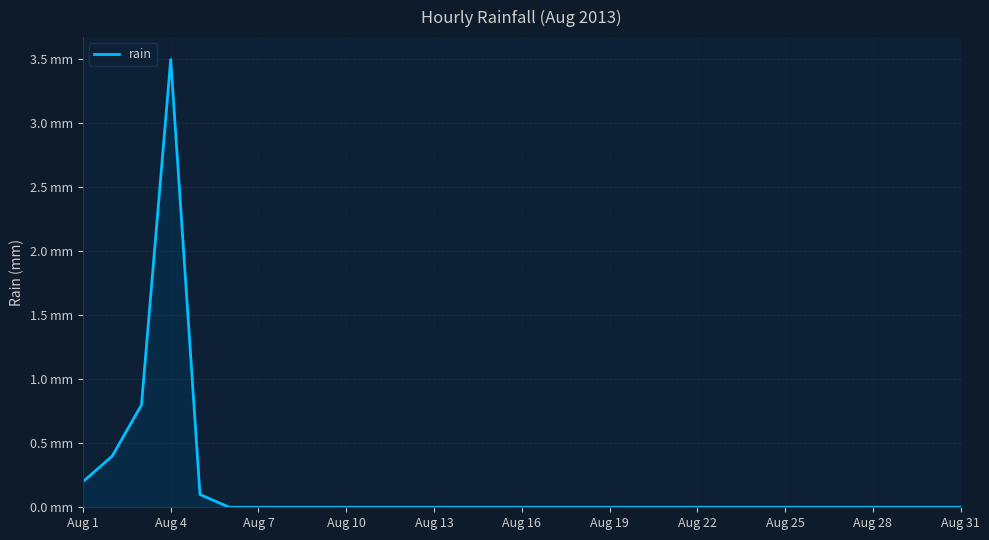

Does the chart display data point markers on the line(s)?

No